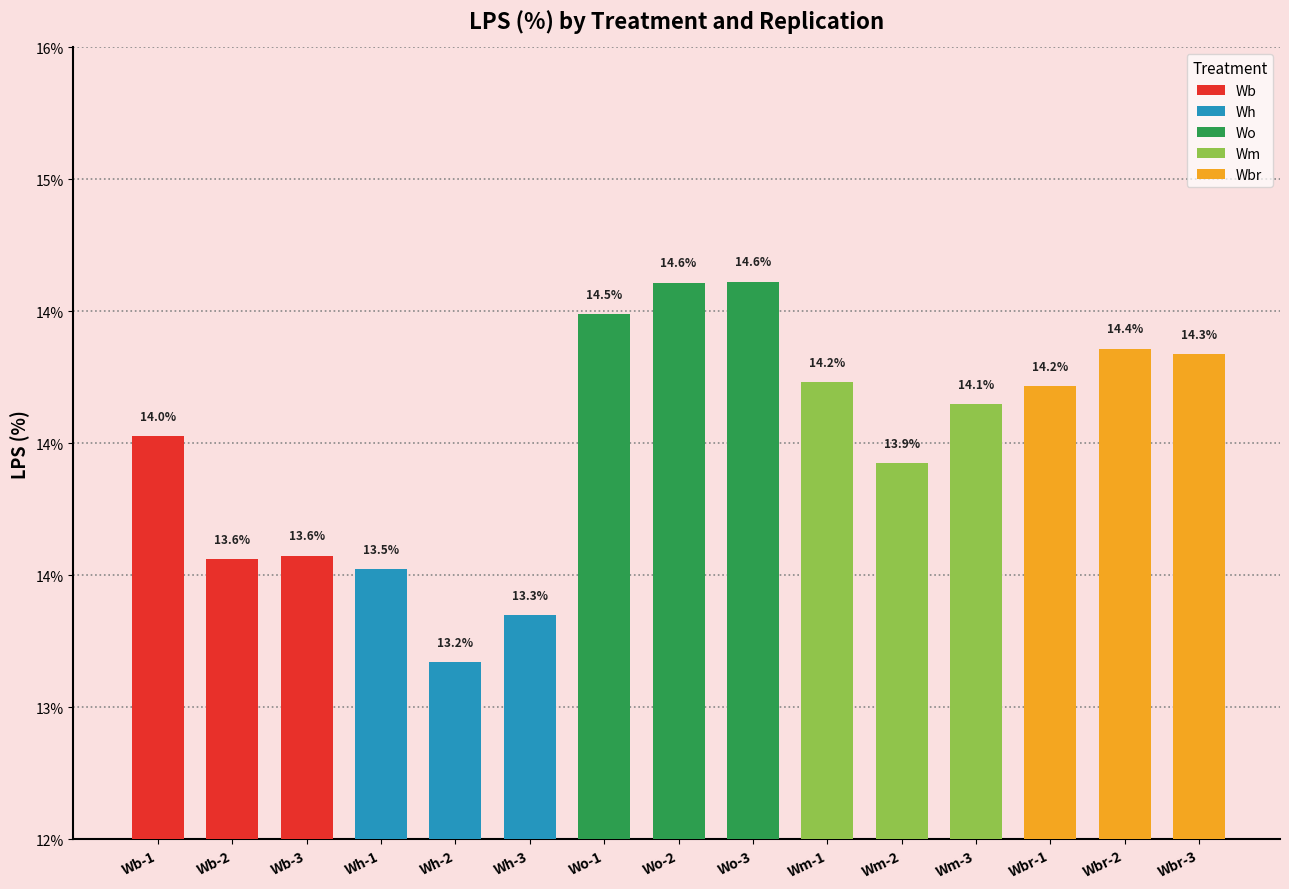

Reading left to right, what are all the values shown in this chart?

Wb-1=14.0	Wb-2=13.6	Wb-3=13.6	Wh-1=13.5	Wh-2=13.2	Wh-3=13.3	Wo-1=14.5	Wo-2=14.6	Wo-3=14.6	Wm-1=14.2	Wm-2=13.9	Wm-3=14.1	Wbr-1=14.2	Wbr-2=14.4	Wbr-3=14.3